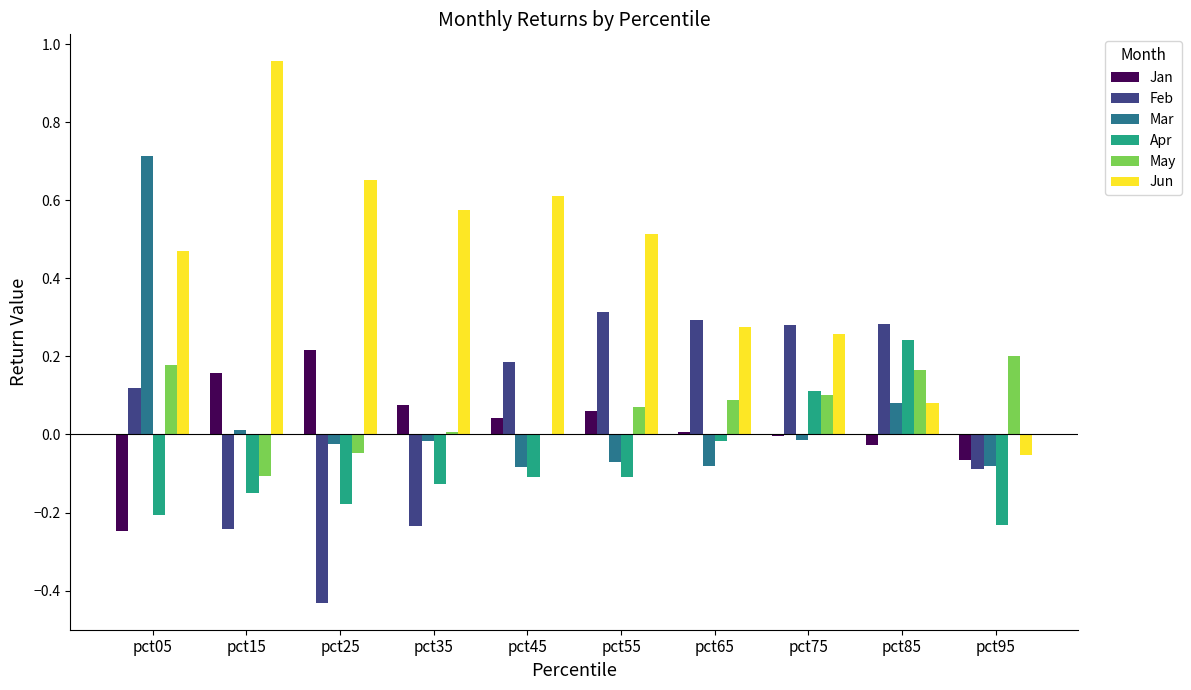

How many data points does each series have?

10